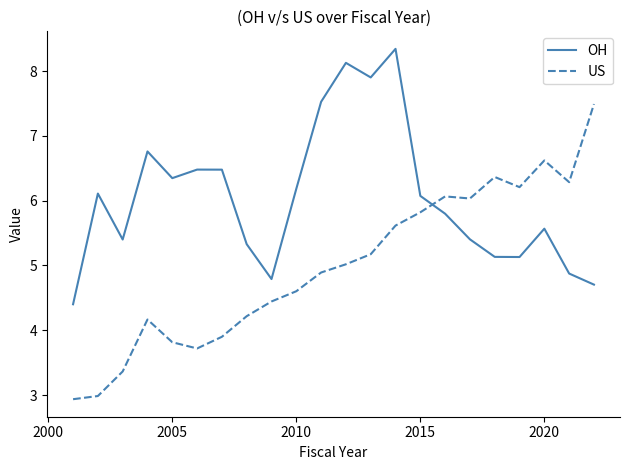

Which series has the widest spread of values?

US